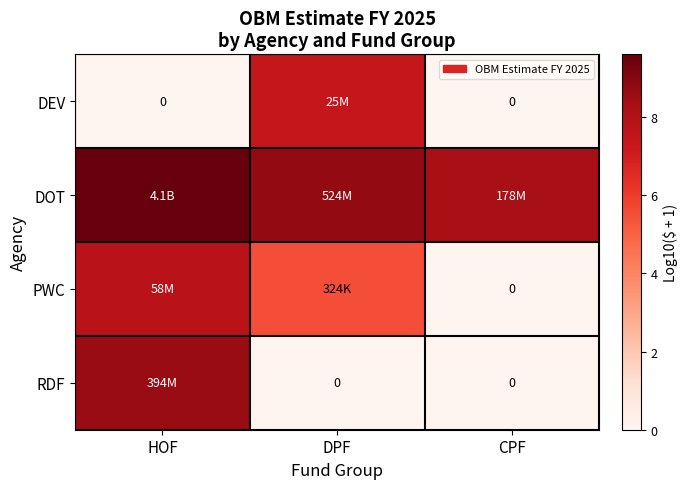

What is the difference between the highest and lowest values at CPF?

8.3